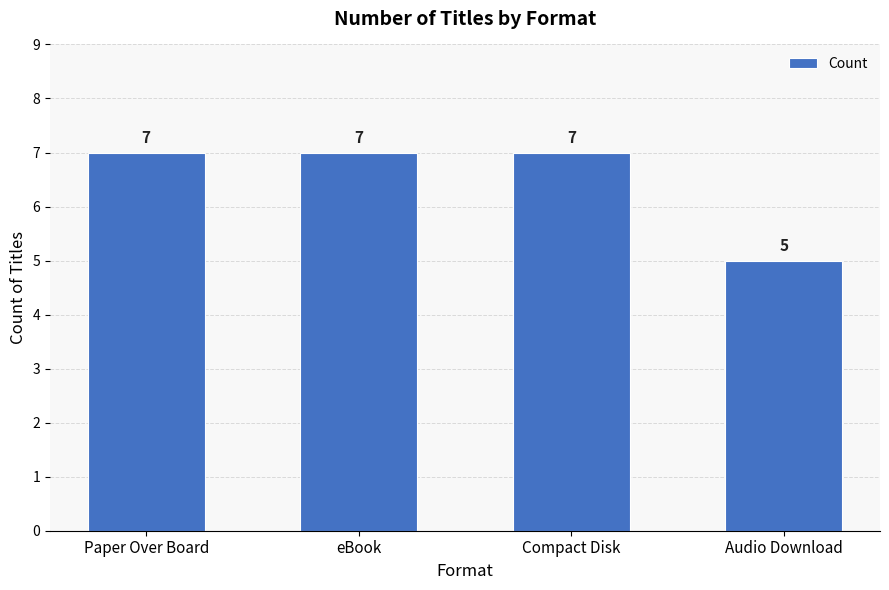

Which label corresponds to the smallest value in the chart?

Audio Download